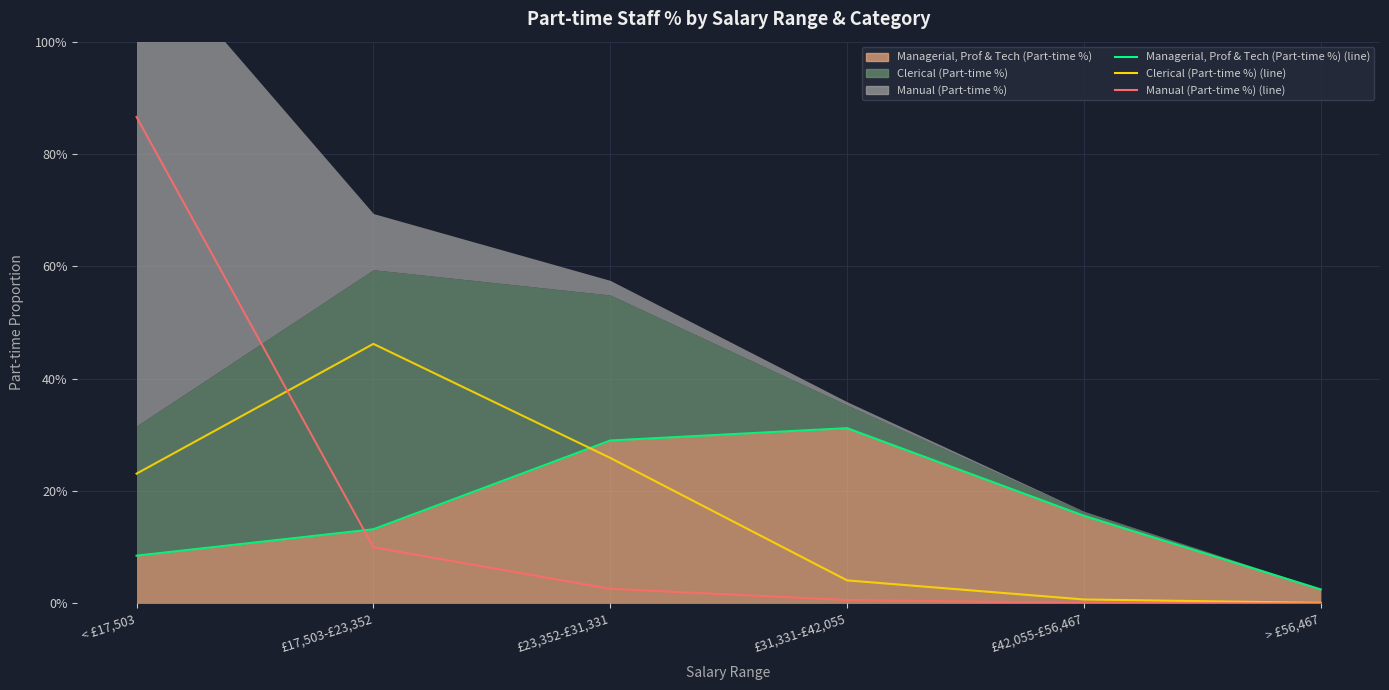

Reading left to right, transcribe all the data shown in this chart.

Managerial, Prof & Tech (Part-time %) (line): < £17,503=0.1	£17,503-£23,352=0.1	£23,352-£31,331=0.3	£31,331-£42,055=0.3	£42,055-£56,467=0.2	> £56,467=0.0
Clerical (Part-time %) (line): < £17,503=0.2	£17,503-£23,352=0.5	£23,352-£31,331=0.3	£31,331-£42,055=0.0	£42,055-£56,467=0.0	> £56,467=0.0
Manual (Part-time %) (line): < £17,503=0.9	£17,503-£23,352=0.1	£23,352-£31,331=0.0	£31,331-£42,055=0.0	£42,055-£56,467=0.0	> £56,467=0.0